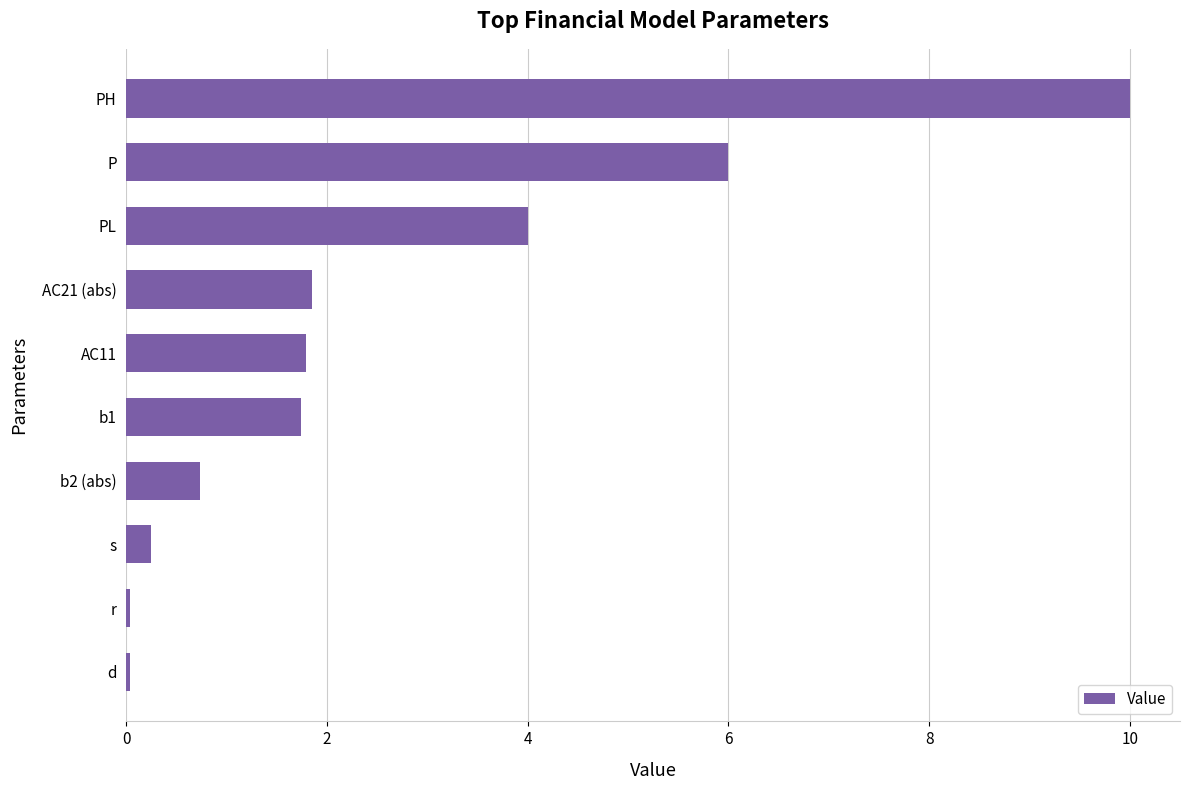

Which has a higher value, AC21 (abs) or P?

P